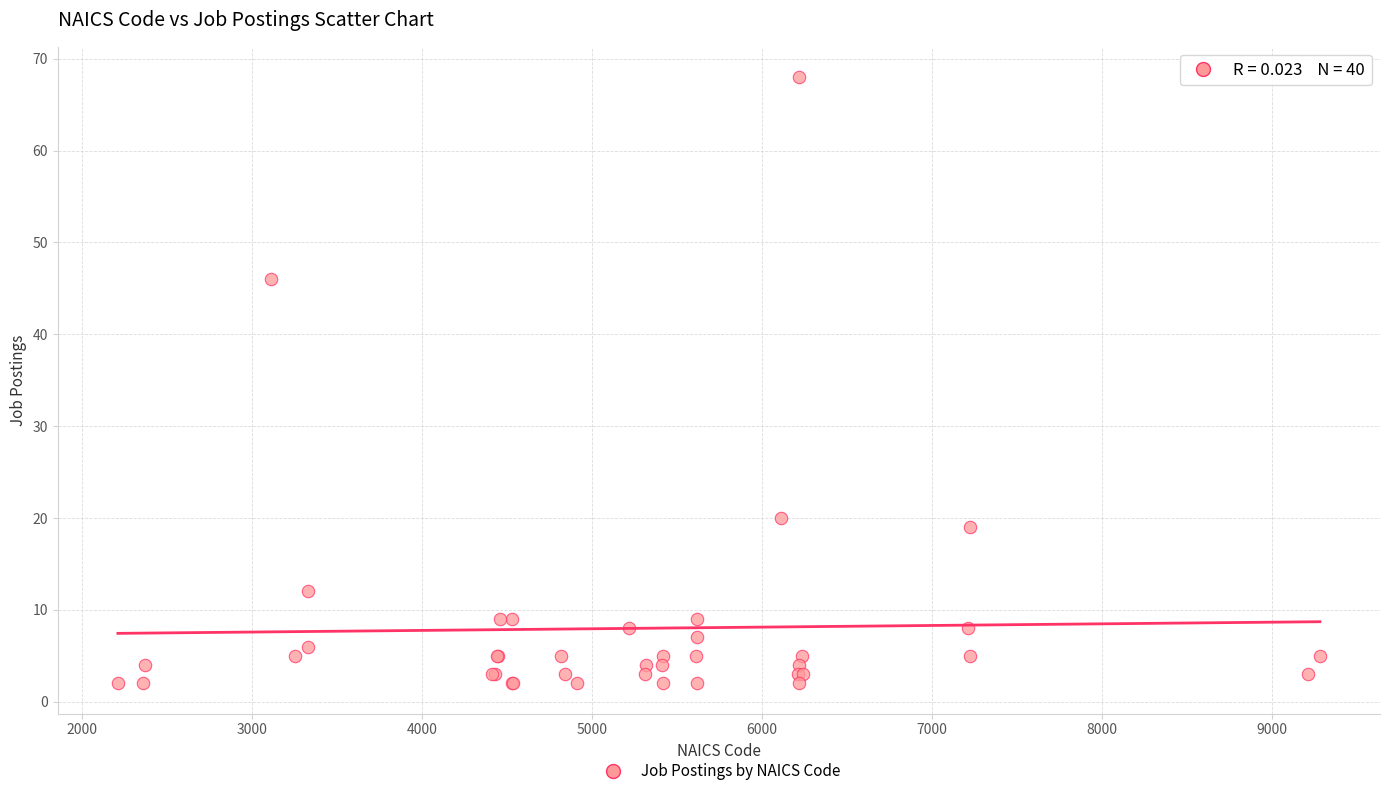

What Y value in the scatter plot is closest to 35?

46